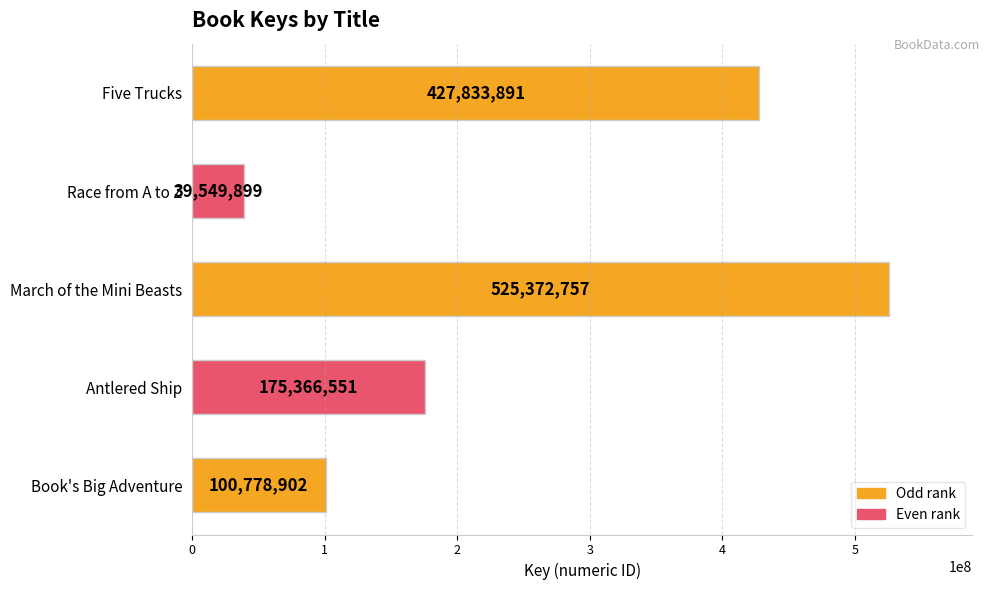

Rank the categories by value from lowest to highest.

Race from A to Z, Book's Big Adventure, Antlered Ship, Five Trucks, March of the Mini Beasts